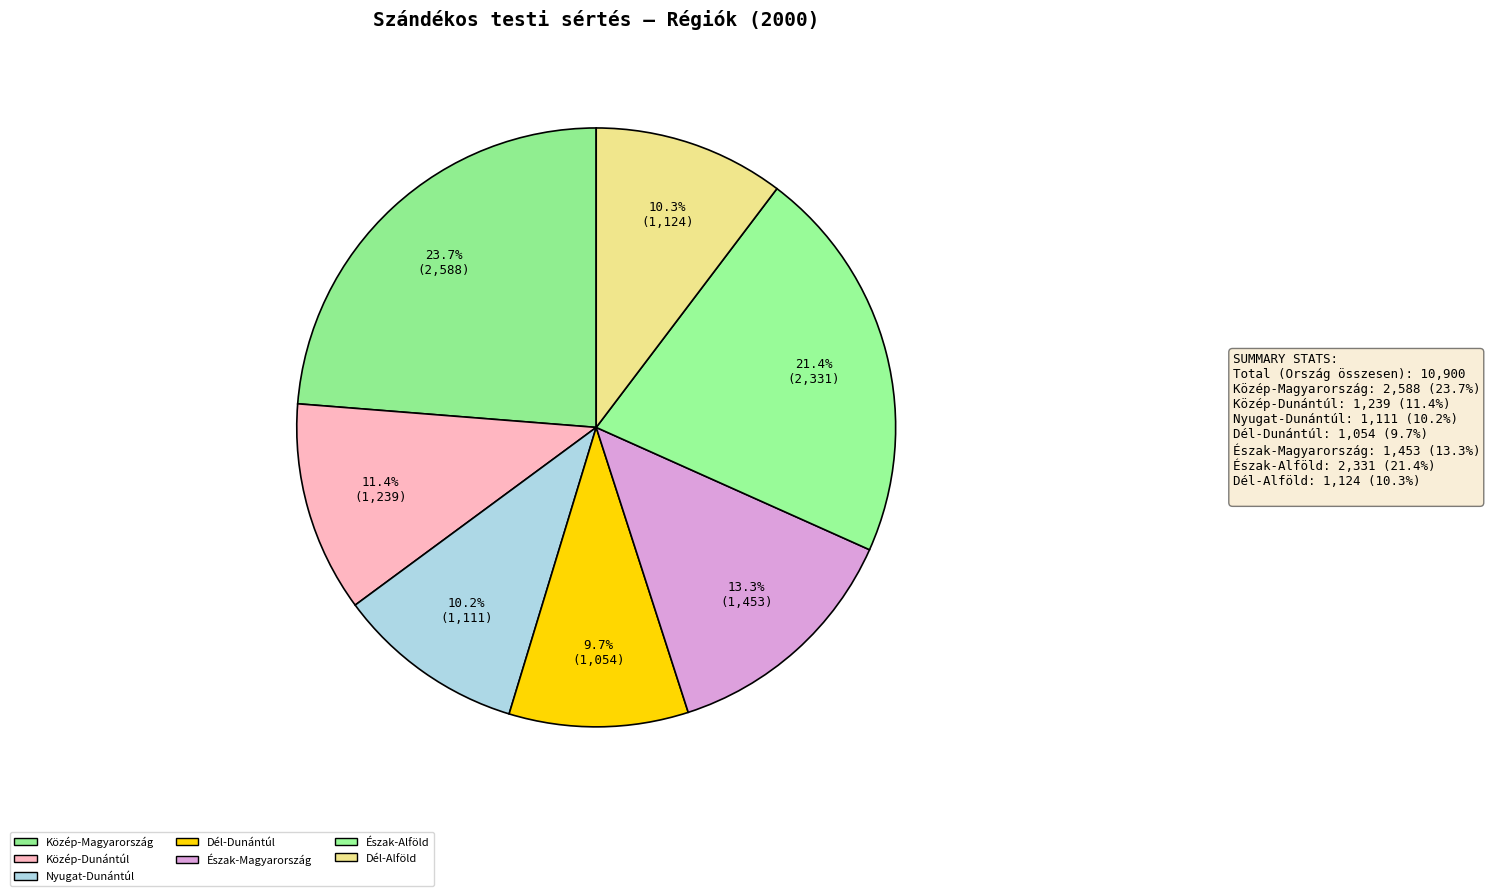

How many slices are in this pie chart?

7